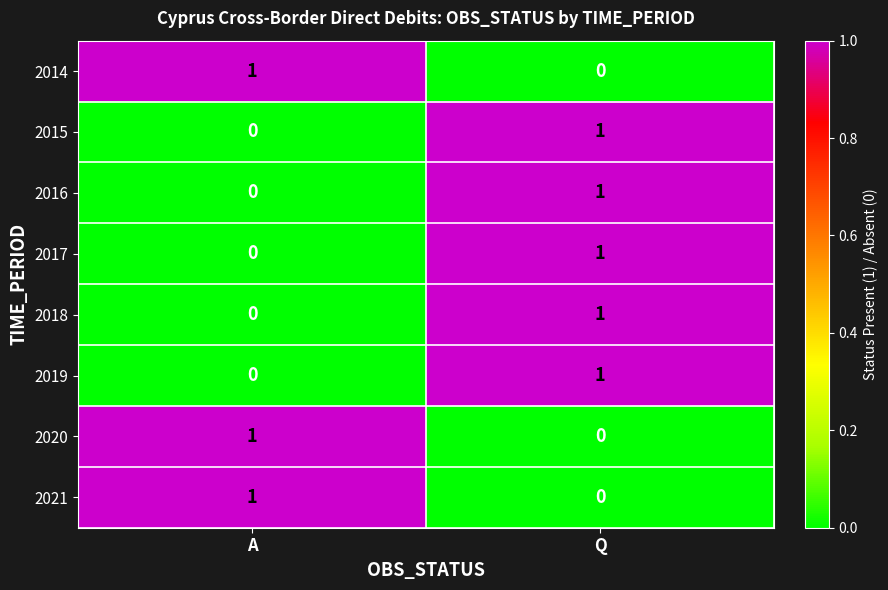

How many values in the 2019 series are below 1?

1